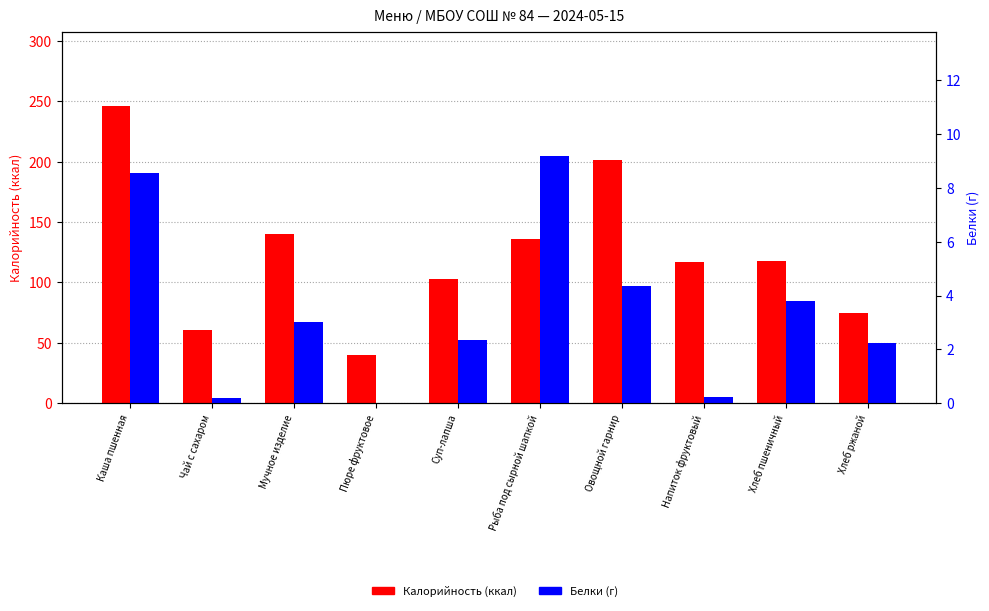

At which label is Белки closest to 4?

Хлеб пшеничный